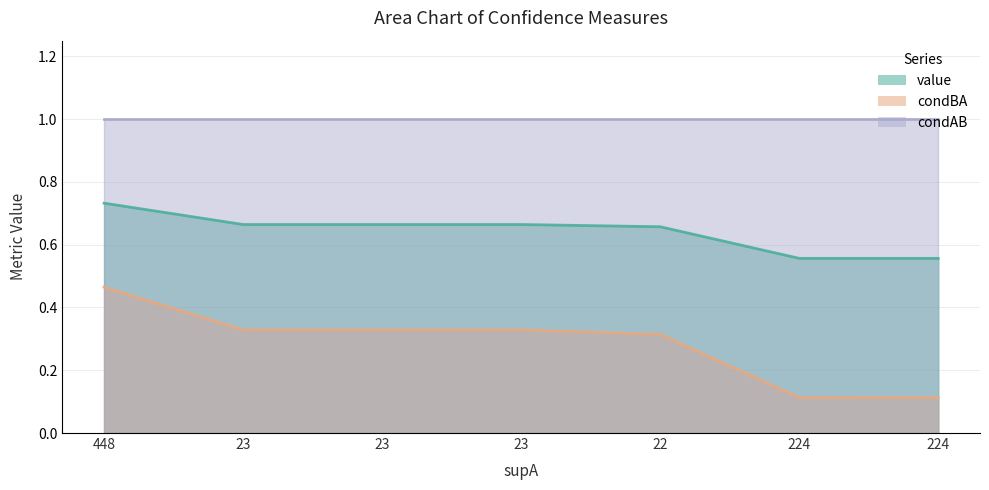

Between 22 and 224, which series saw the biggest shift?

condBA